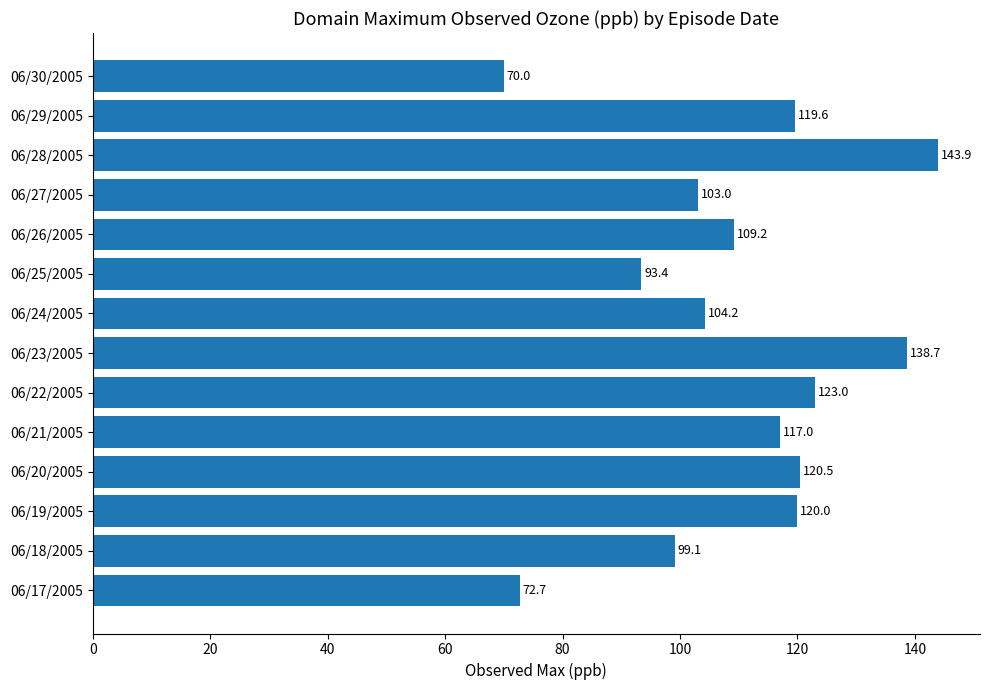

True or false: the data shows 123.0 at 06/22/2005.

True